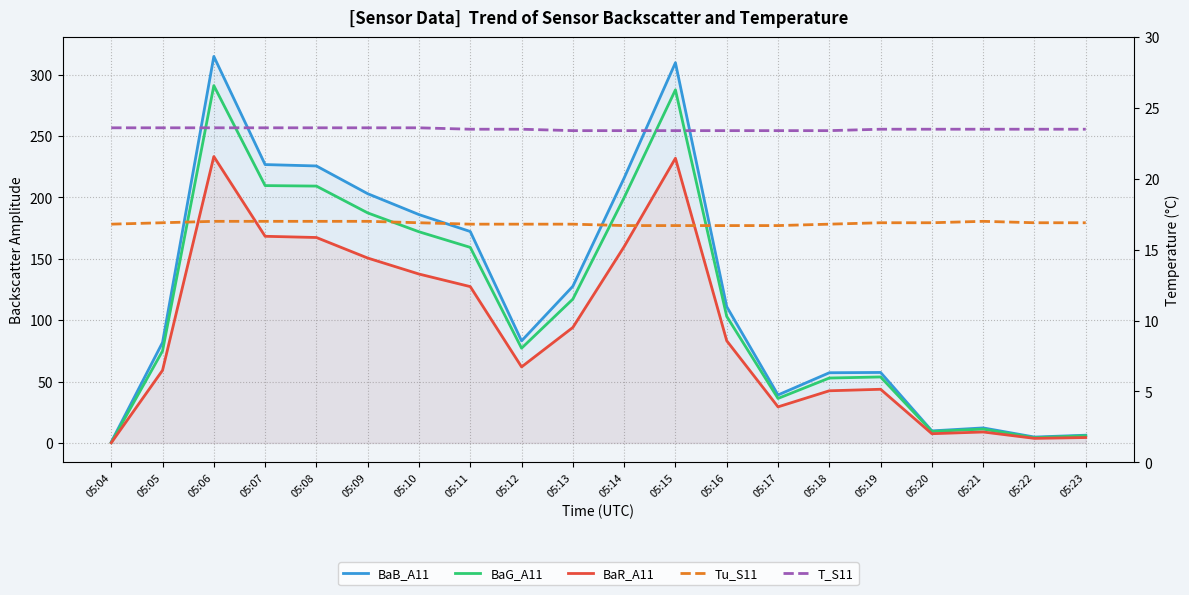

Which category has the highest value in the BaB_A11 series?

05:06